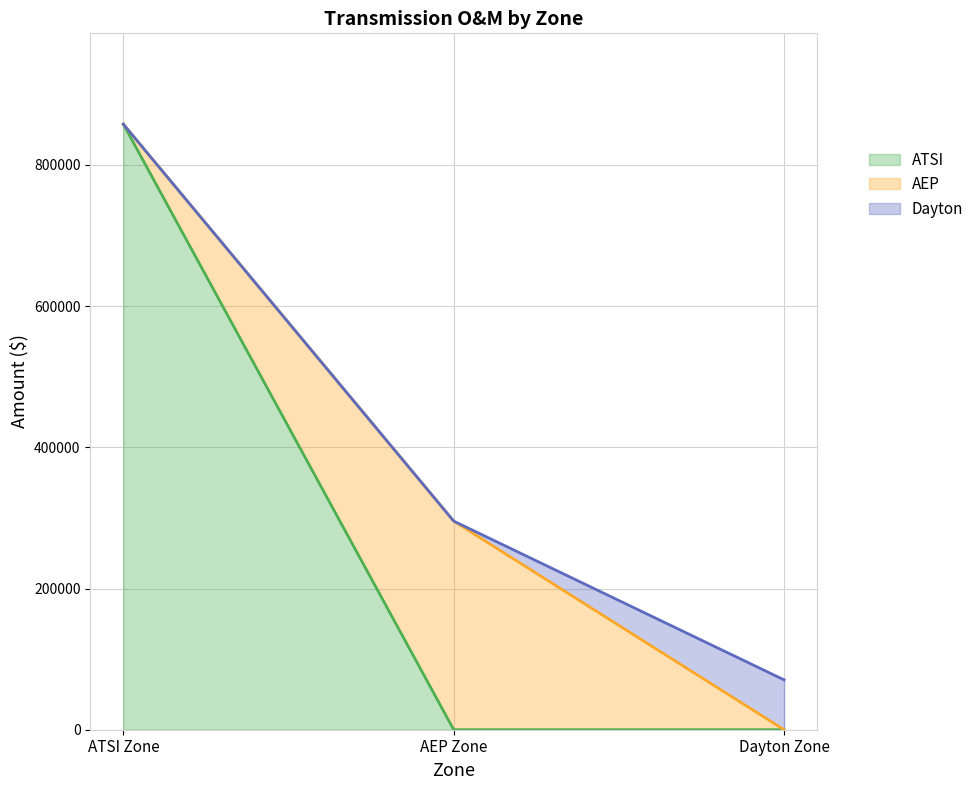

What is the label of the 3rd point from the left?

Dayton Zone